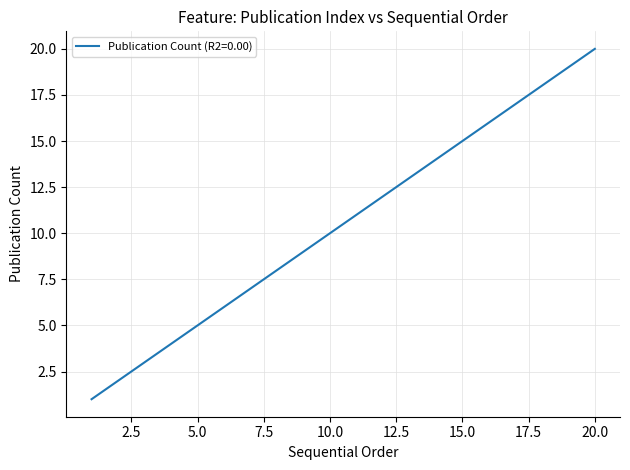

What is the greatest value displayed?

20